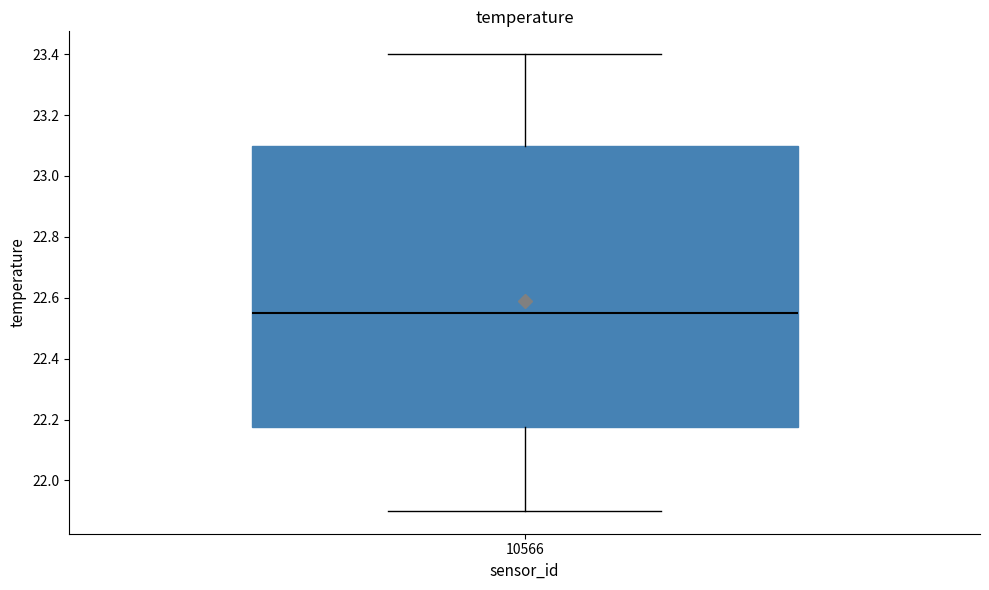

Transcribe this box plot: give where the median line is, the range the box spans, and where the two whiskers end, as read against the y-axis. The values are not printed on the chart, so give them approximately, as read against the axis.

median 22.56, box 22.18 to 23.10, whiskers 21.90 to 23.40